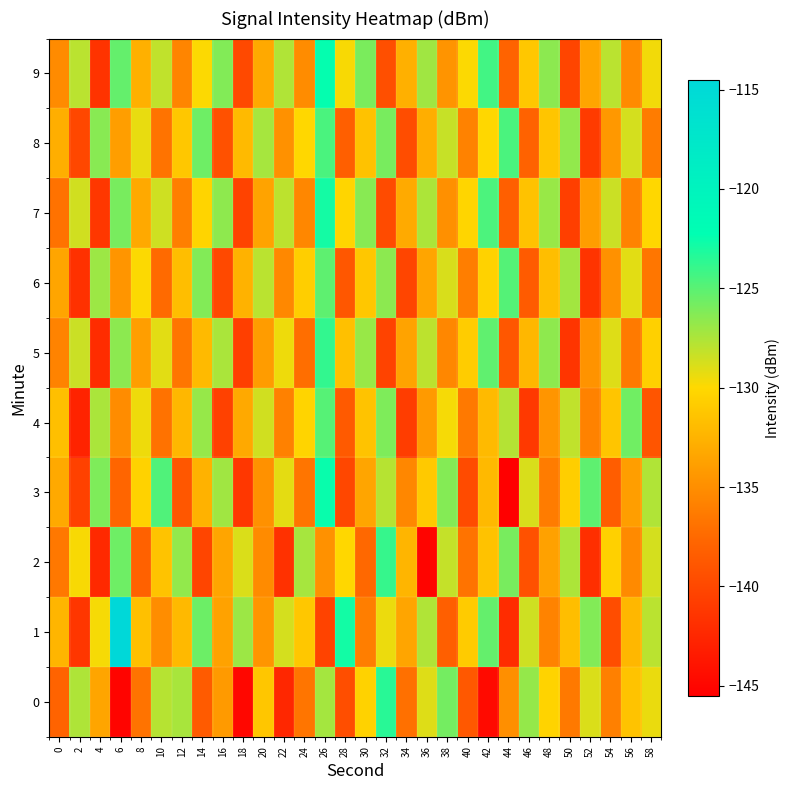

Which series has the widest spread of values?

row_1